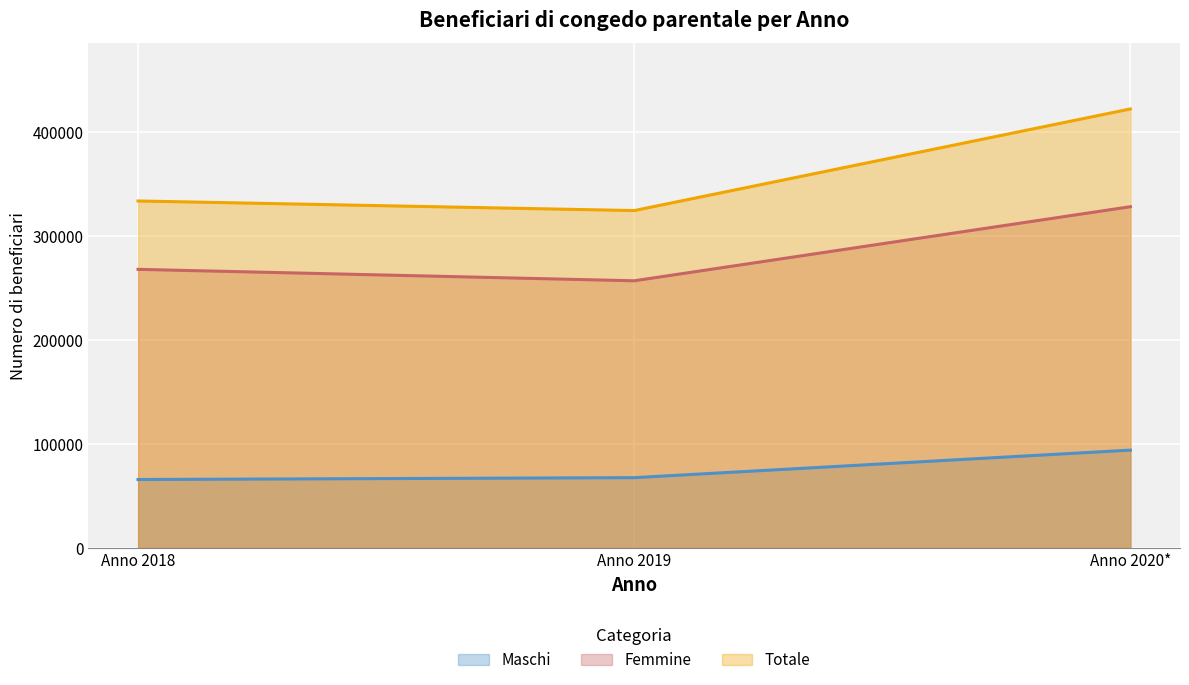

What is the difference between the maximum and minimum values in the Maschi series?

28239